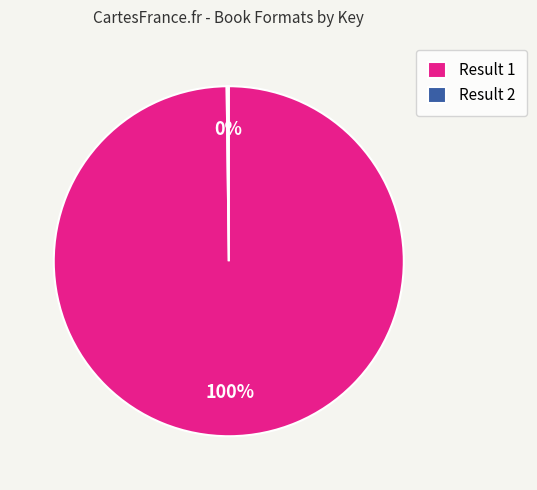

True or false: Result 1 accounts for 94% of the total.

False